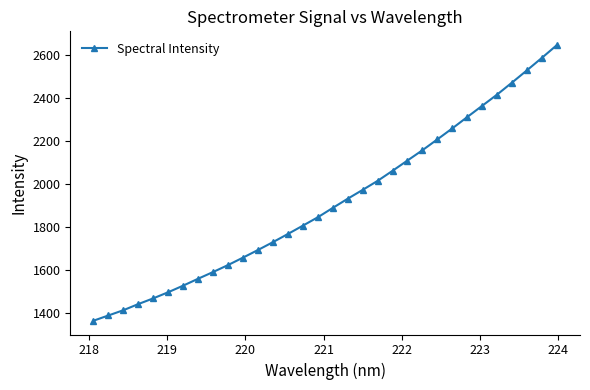

What is the smallest value displayed?

1365.7